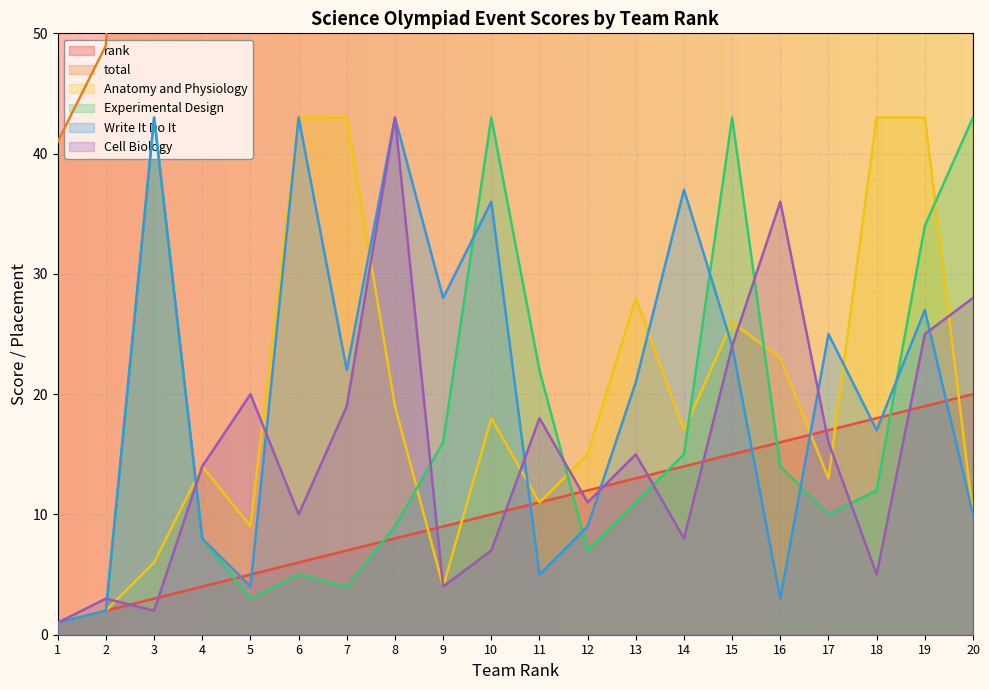

Does the chart display data point markers on the line(s)?

No